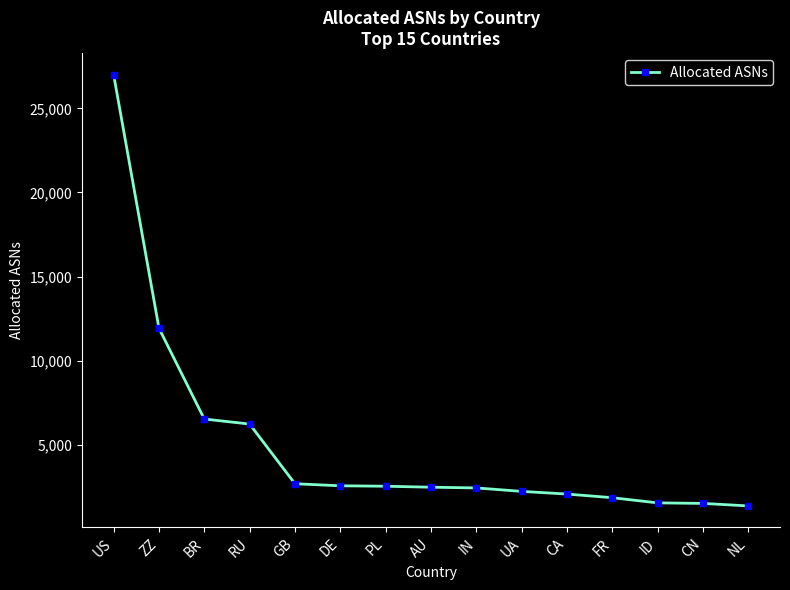

Which label corresponds to the largest value in the chart?

US